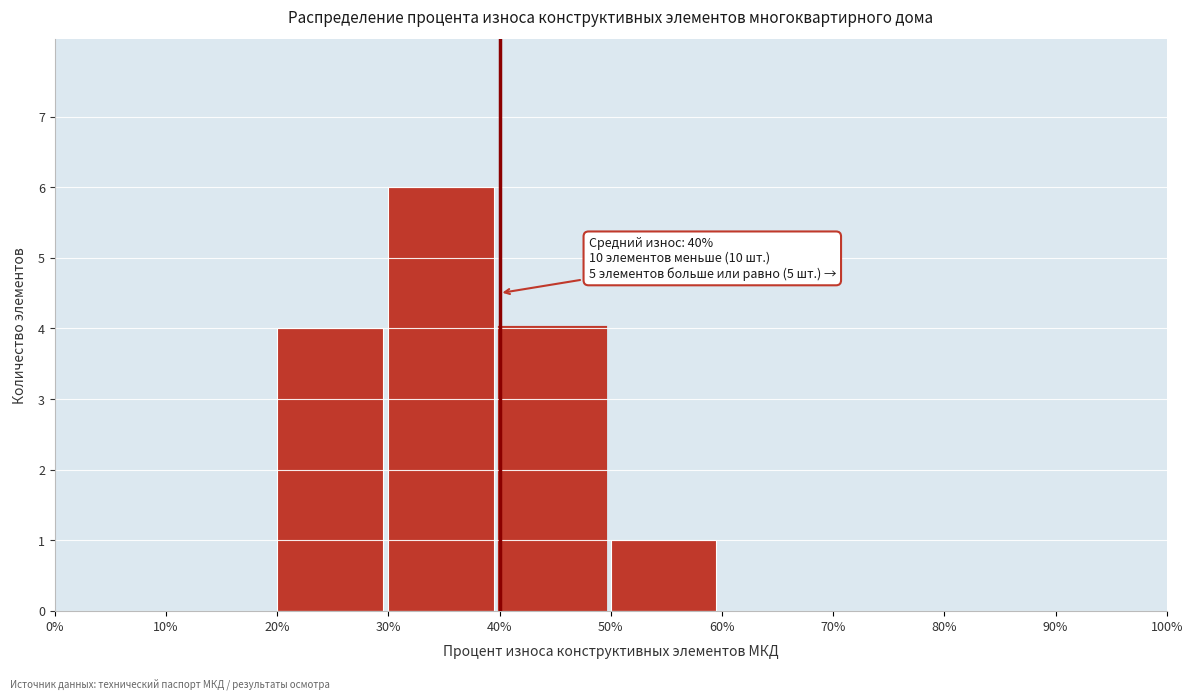

Which range on the x-axis has the tallest bar?

30% to 40%